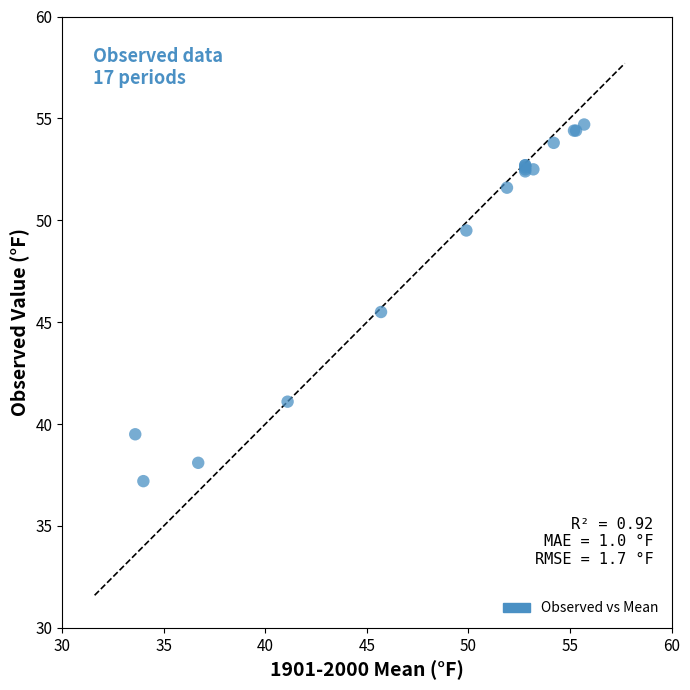

What Y value in the scatter plot is closest to 45?

45.5